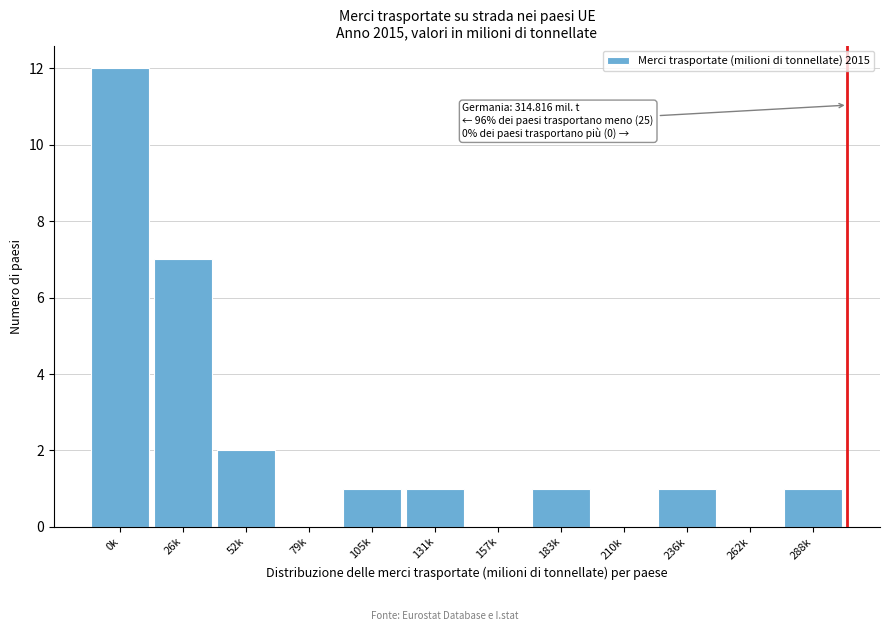

Reading right to left, extract all data points from this chart.

288k=1	262k=0	236k=1	210k=0	183k=1	157k=0	131k=1	105k=1	79k=0	52k=2	26k=7	0k=12